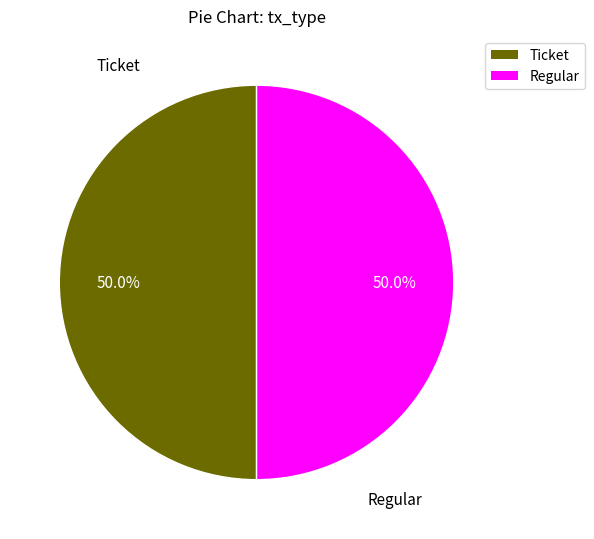

How many slices are in this pie chart?

2